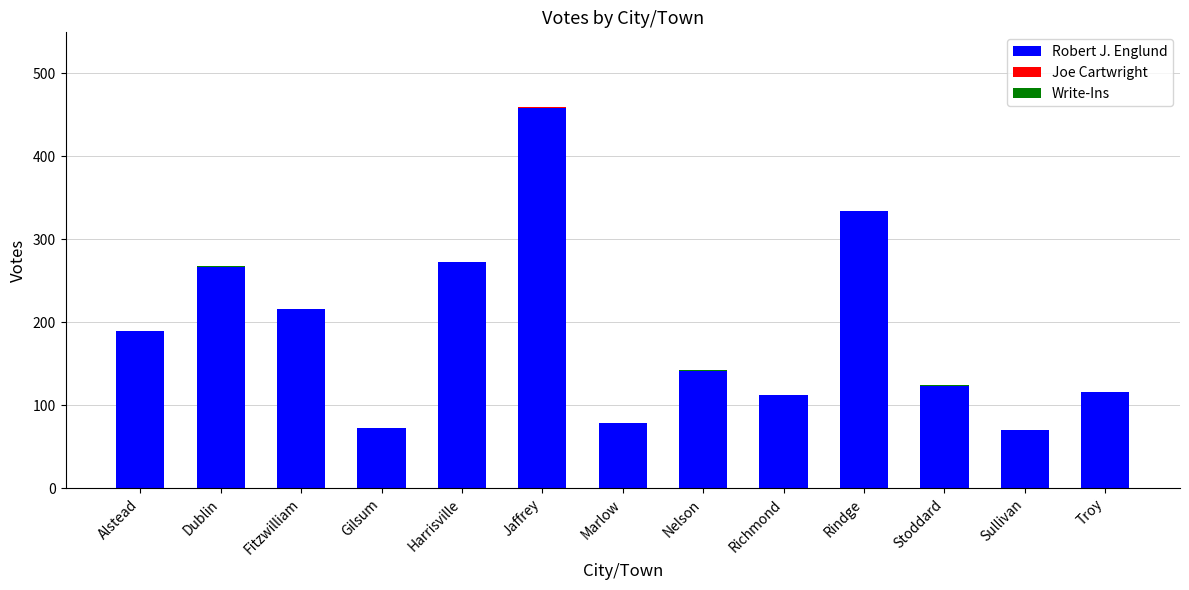

What is the sum of all Robert J. Englund values?

2449